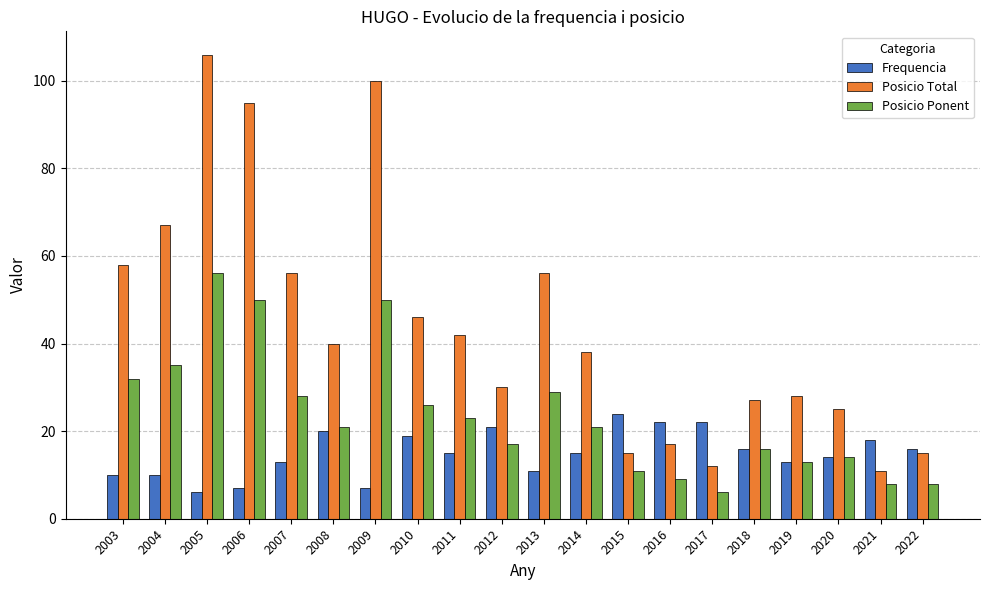

What is the value of the Frequencia bar at the 11th from the left?

11